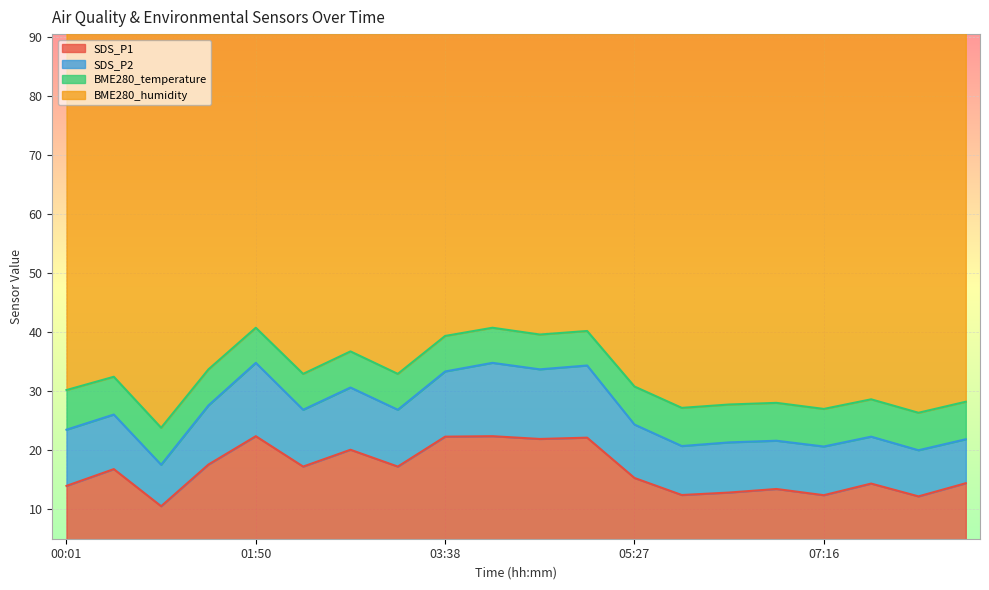

At 06:21, list the series in order from smallest to largest.

BME280_temperature, SDS_P2, SDS_P1, BME280_humidity